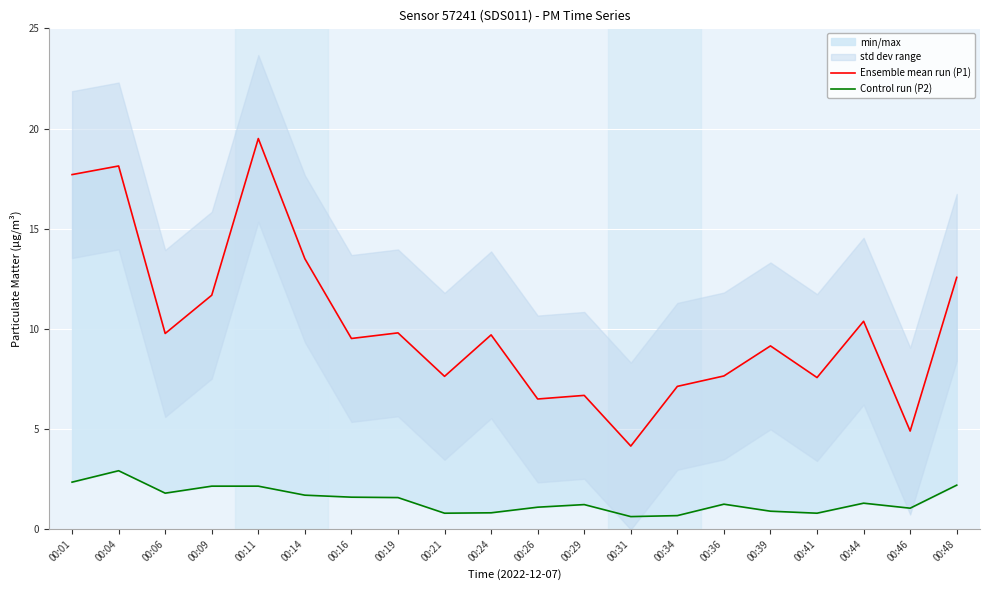

What is the sum of the Control run (P2) values at 00:29 and 00:24?

2.0